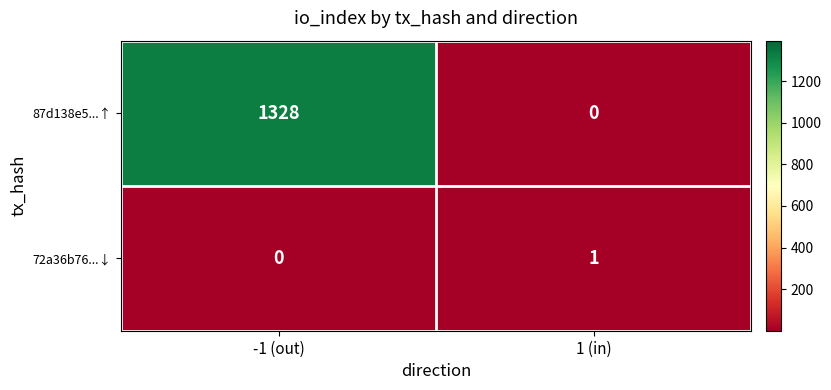

Reading right to left, list all the values displayed in this chart.

87d138e5...↑: 0	1328
72a36b76...↓: 1	0